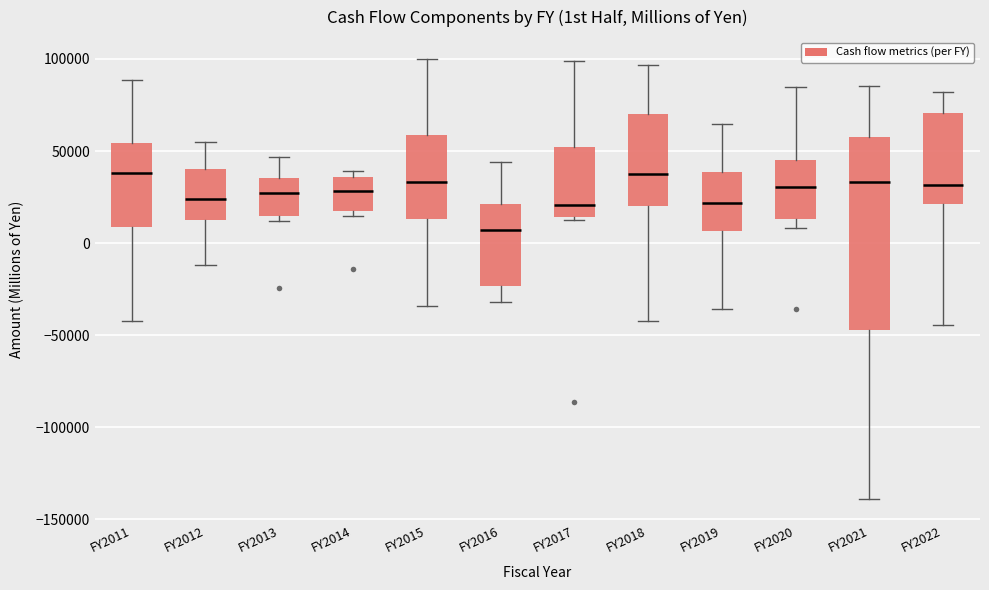

Reading left to right, read every box against the y-axis: the position of its median line, the range the box covers, and the ends of its whiskers. The values are not printed on the chart, so give them approximately, as read against the axis.

FY2011: median 40000, box 10000 to 55000, whiskers -40000 to 90000
FY2012: median 25000, box 15000 to 40000, whiskers -10000 to 55000
FY2013: median 25000, box 15000 to 35000, whiskers 10000 to 45000
FY2014: median 30000, box 20000 to 35000, whiskers 15000 to 40000
FY2015: median 35000, box 15000 to 60000, whiskers -35000 to 100000
FY2016: median 5000, box -25000 to 20000, whiskers -30000 to 45000
FY2017: median 20000, box 15000 to 50000, whiskers 10000 to 100000
FY2018: median 40000, box 20000 to 70000, whiskers -40000 to 95000
FY2019: median 20000, box 5000 to 40000, whiskers -35000 to 65000
FY2020: median 30000, box 15000 to 45000, whiskers 10000 to 85000
FY2021: median 35000, box -45000 to 55000, whiskers -140000 to 85000
FY2022: median 30000, box 20000 to 70000, whiskers -45000 to 80000